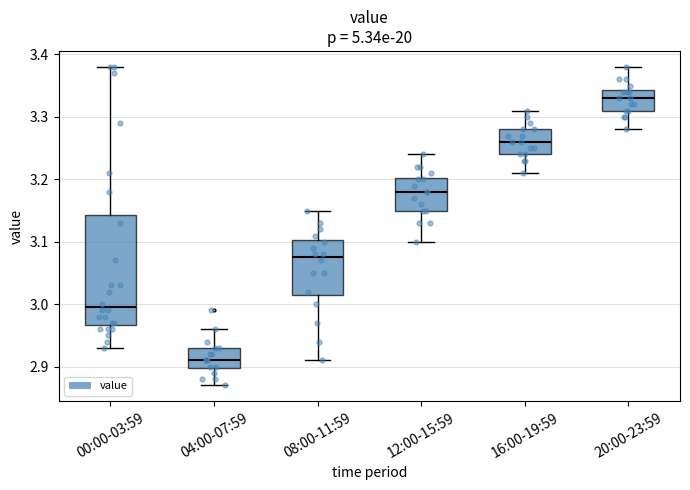

Which box has the highest median line?

20:00-23:59